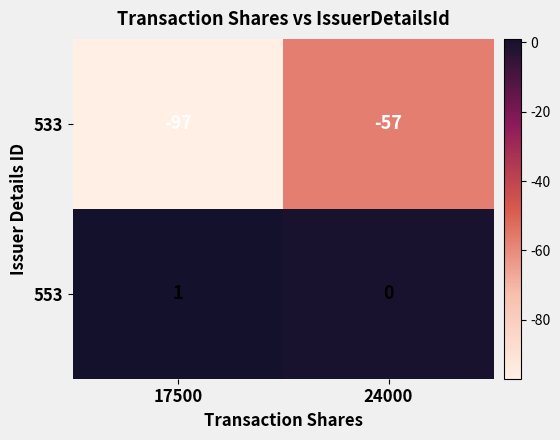

Which series has the largest range (max minus min)?

533